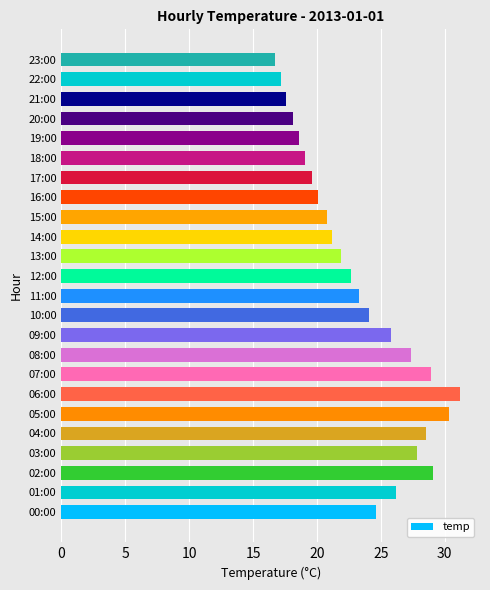

What value does the data have at 16:00?

20.1